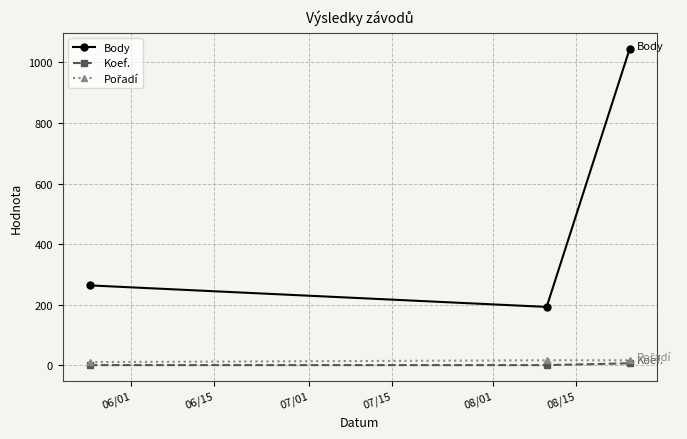

What is the greatest value displayed?

1045